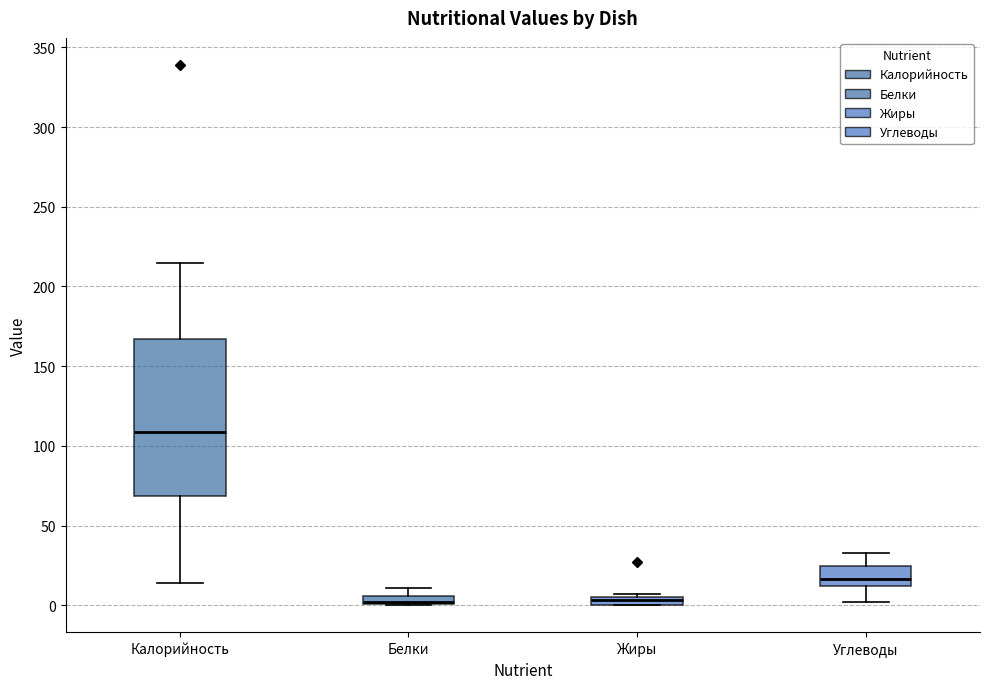

Which box has the highest median line?

Калорийность